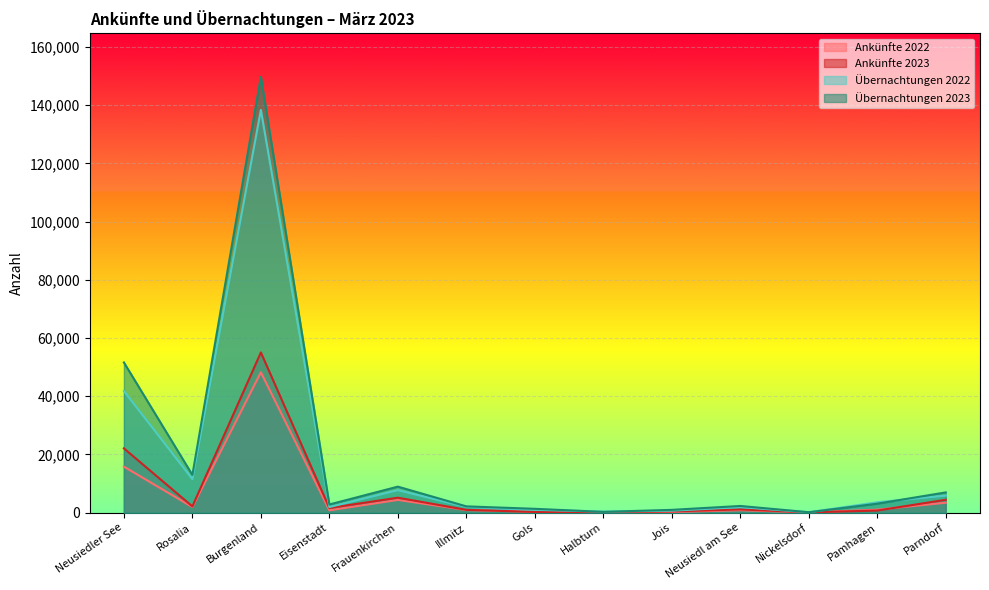

Rank the series by their maximum value, from lowest to highest.

Ankünfte 2022, Ankünfte 2023, Übernachtungen 2022, Übernachtungen 2023